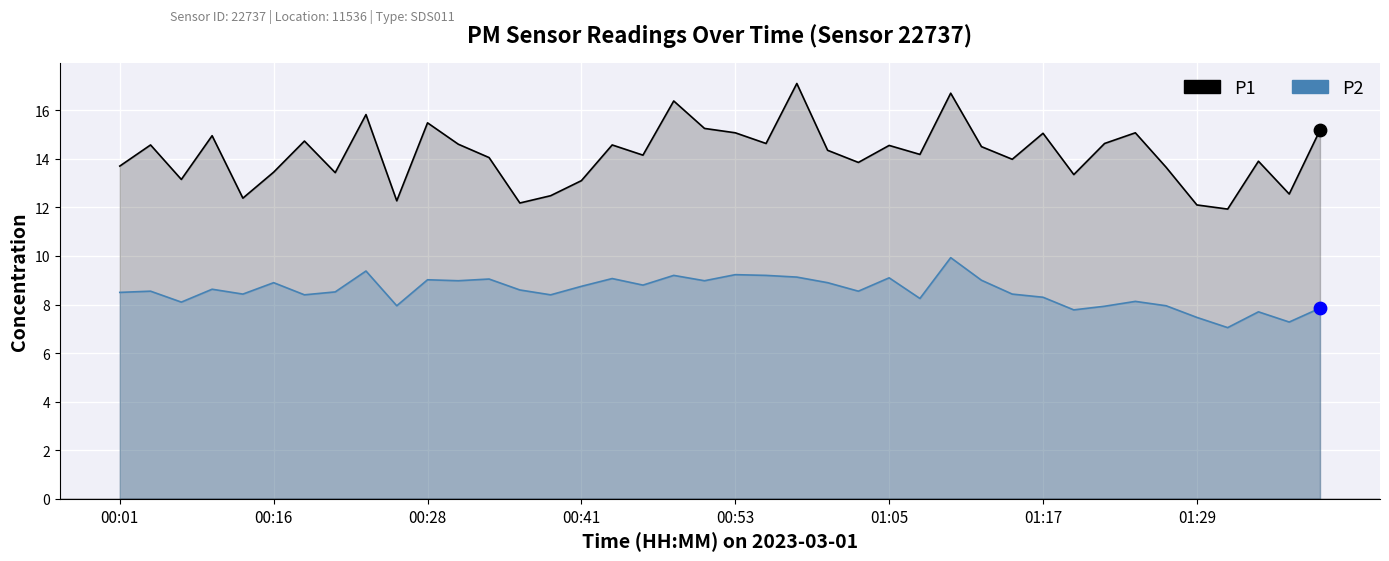

What is the total value across all series at 00:53?

24.3